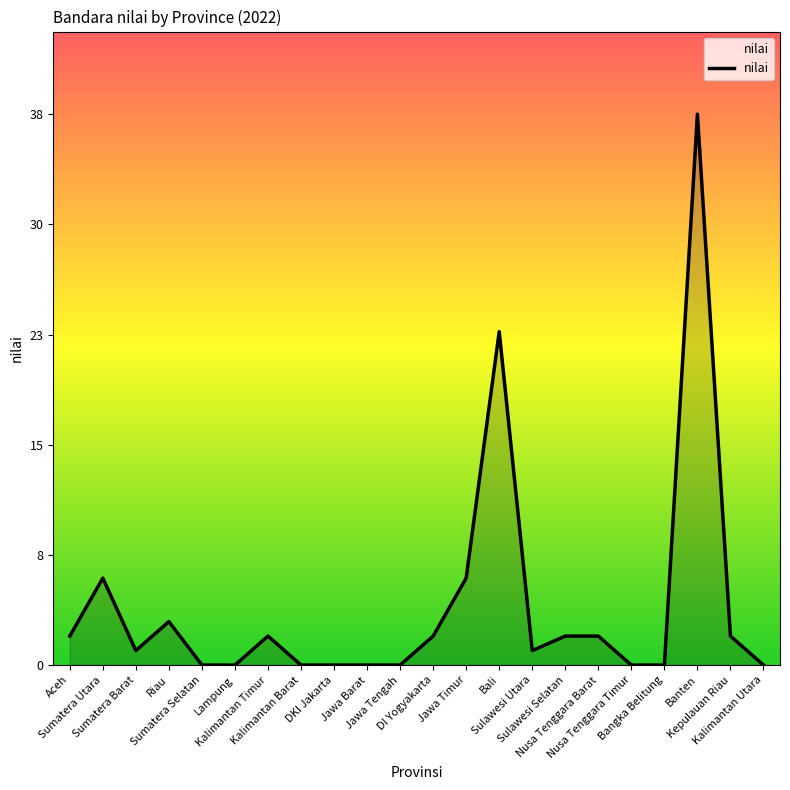

Does the chart have visible grid lines?

No